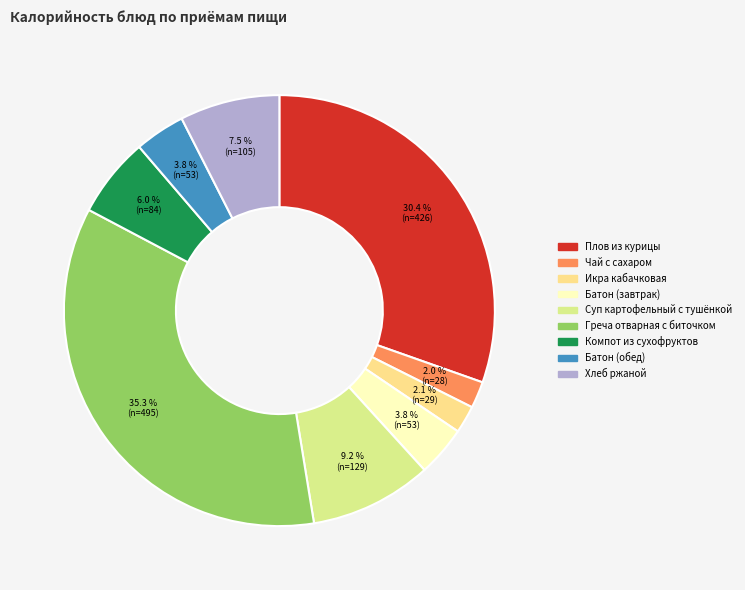

Which category has the smallest portion of the pie?

Чай с сахаром